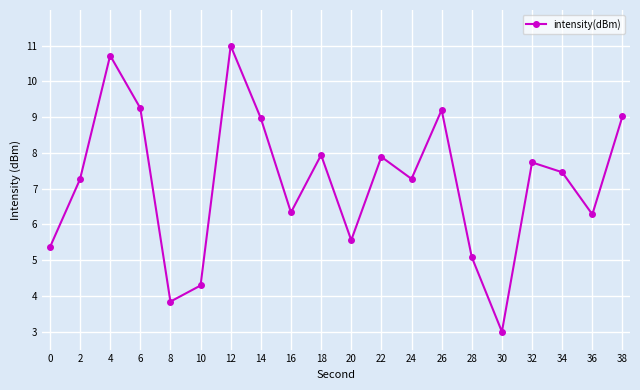

What is the ratio of the value at 8 to the value at 36?

0.6